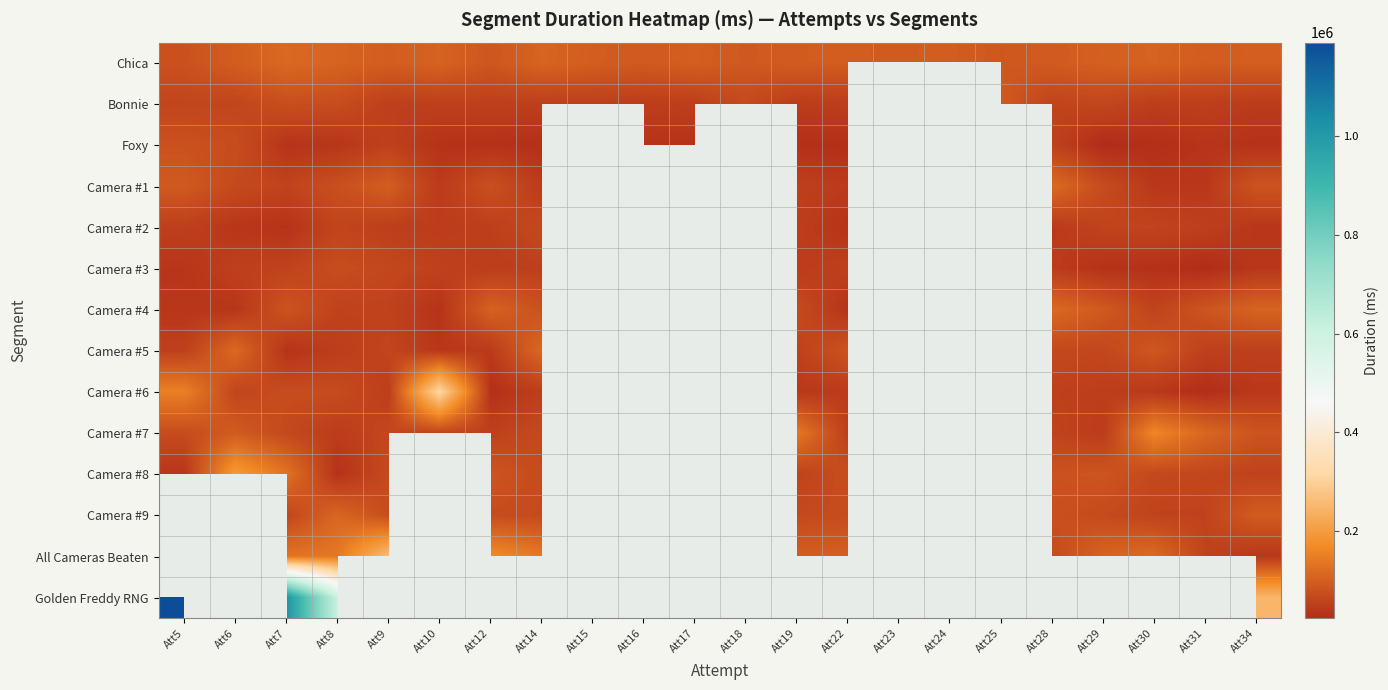

At which category is the sum across all series the highest?

Att7